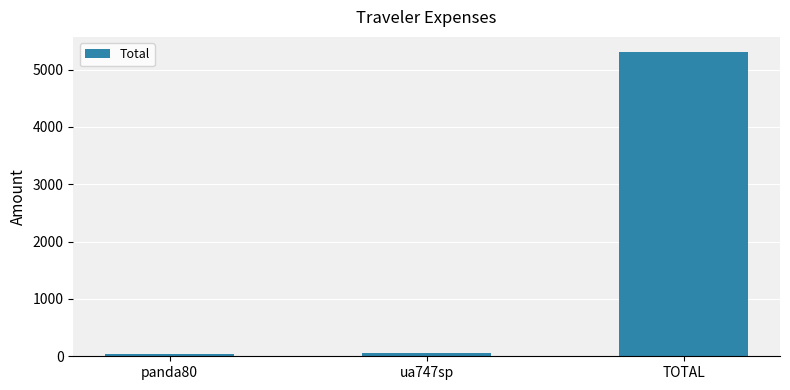

What is the change in value from panda80 to TOTAL?

+5258.7